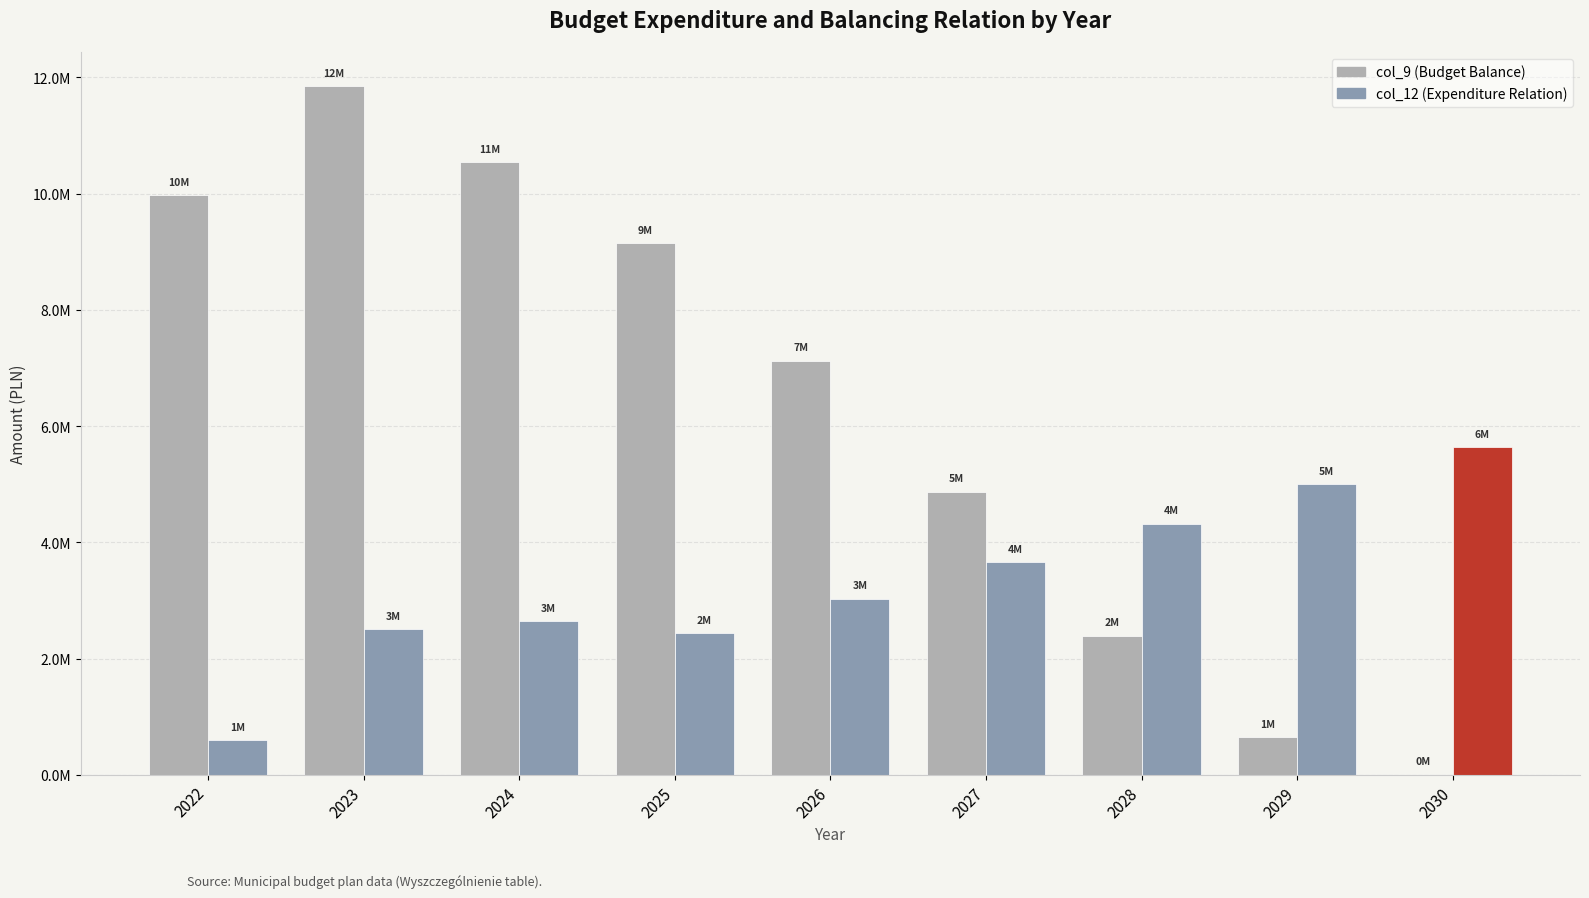

What is the greatest value displayed?

11842551.2